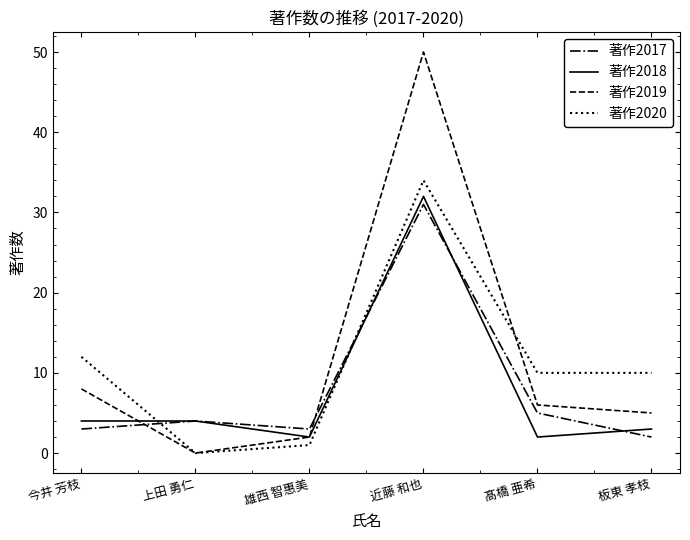

What is the sum of the 著作2018 values at 近藤 和也 and 板東 孝枝?

35